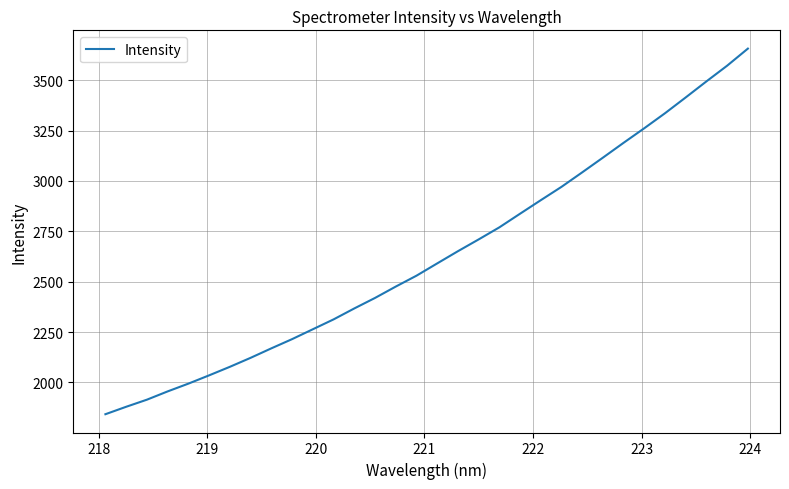

True or false: the data has more than 2 interior local peaks.

False